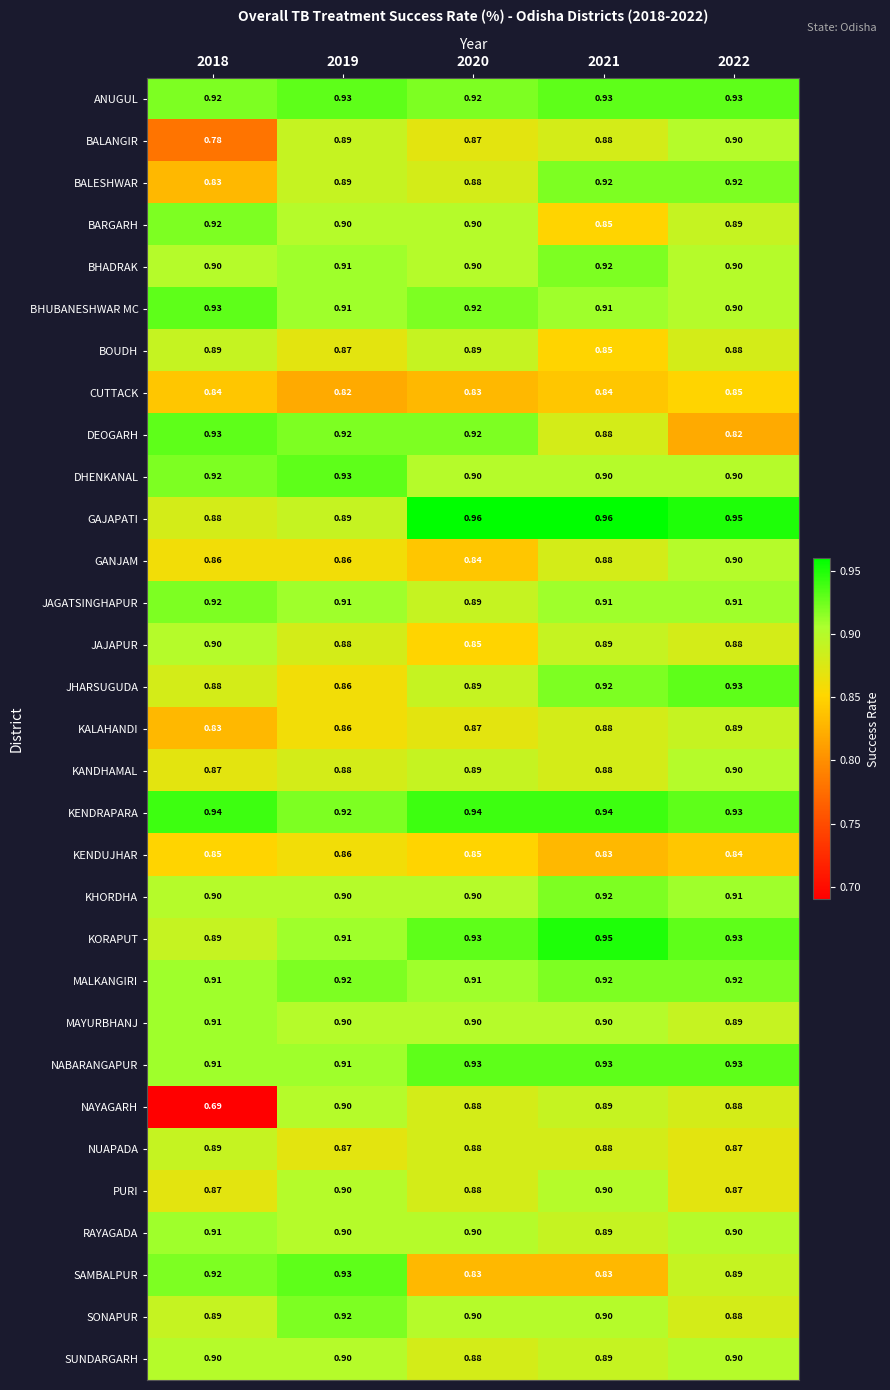

Which series has the widest spread of values?

NAYAGARH